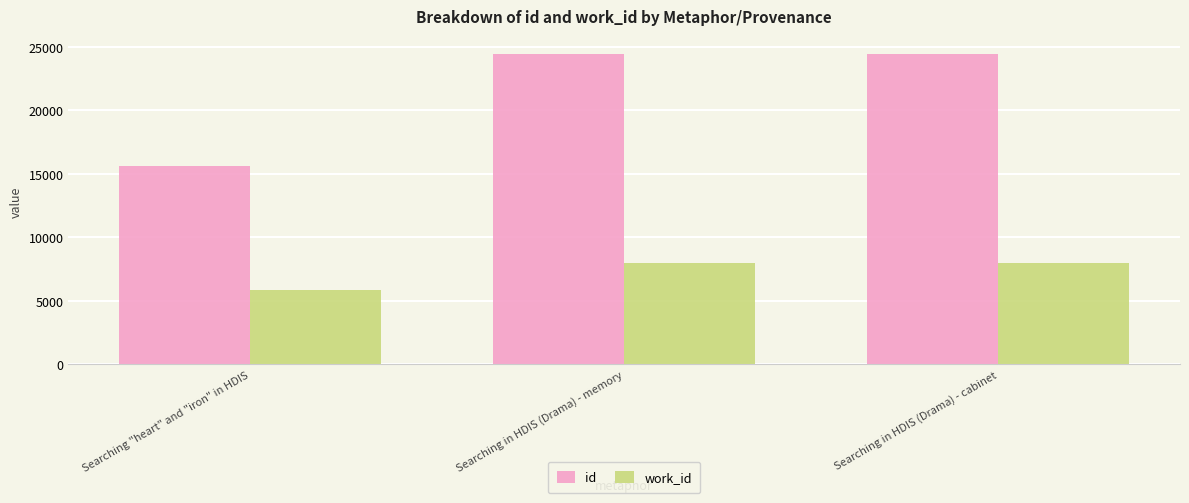

At which label does work_id reach its minimum?

Searching "heart" and "iron" in HDIS